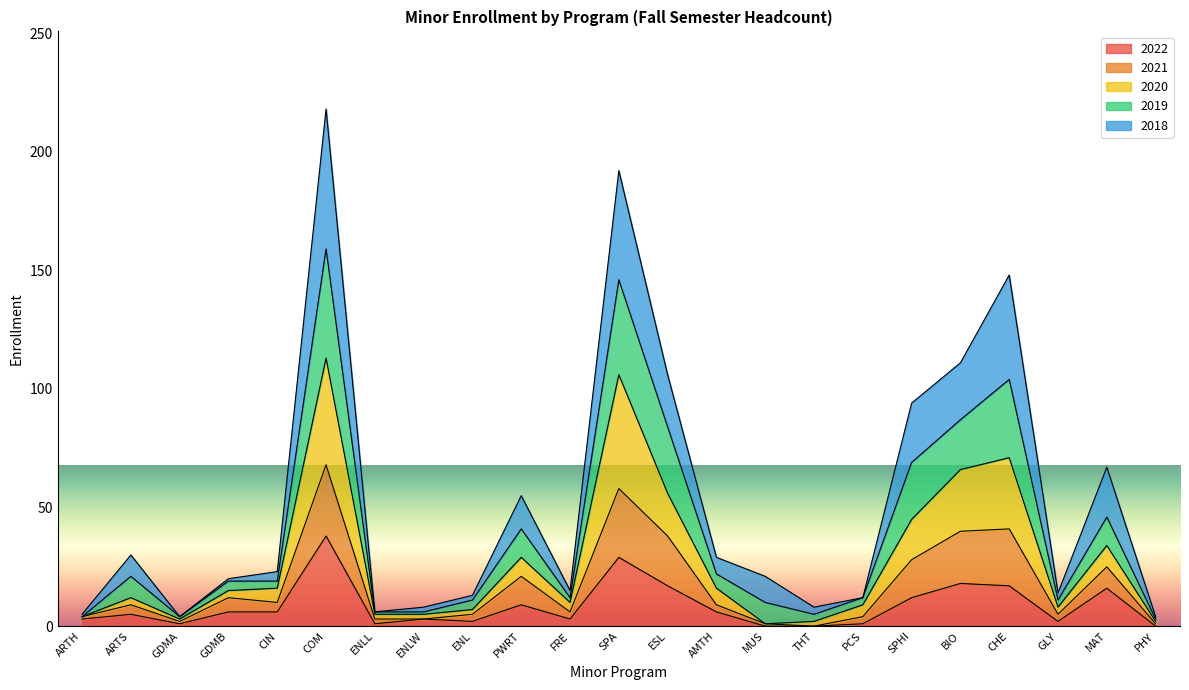

What position from the right is ARTS?

22